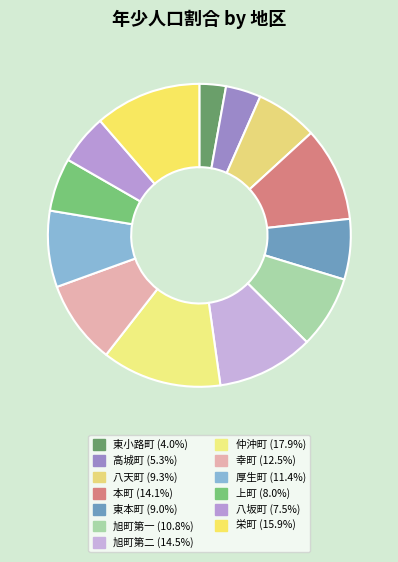

How many segments does this pie chart have?

13